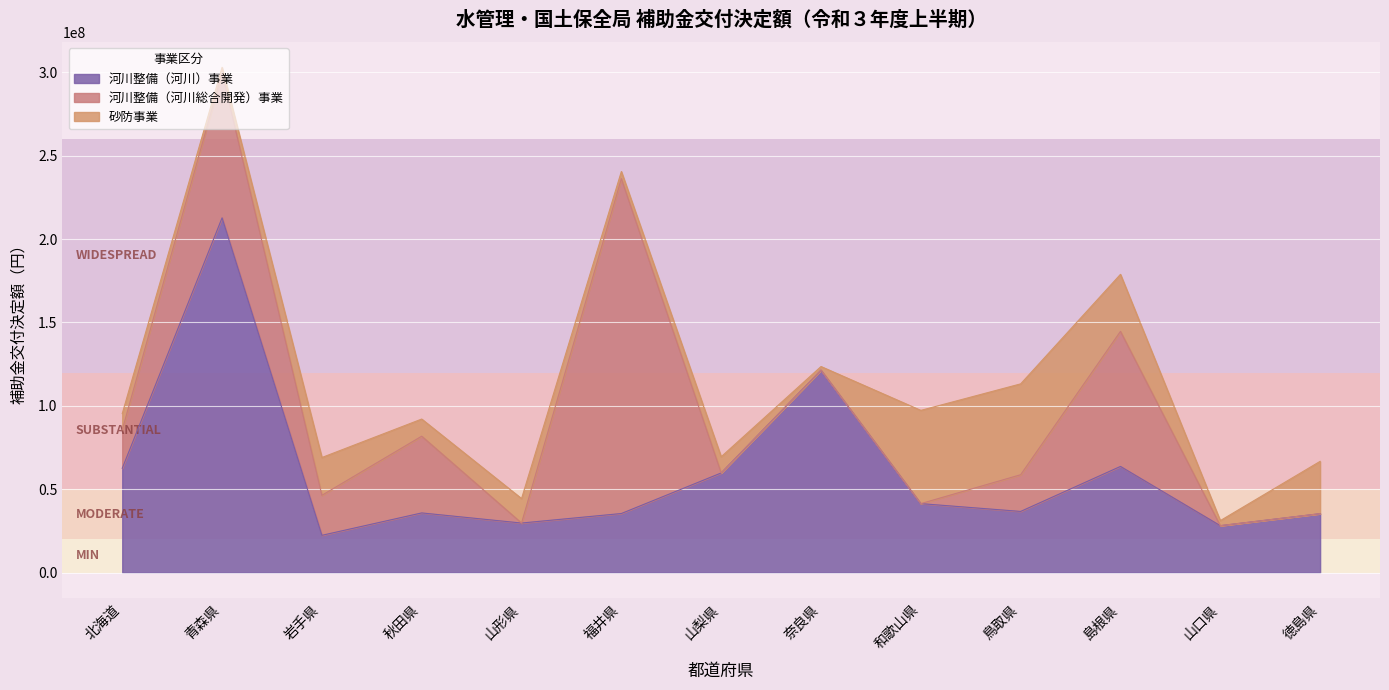

What is the sum of the 河川整備（河川）事業 values at 和歌山県 and 鳥取県?

78081613